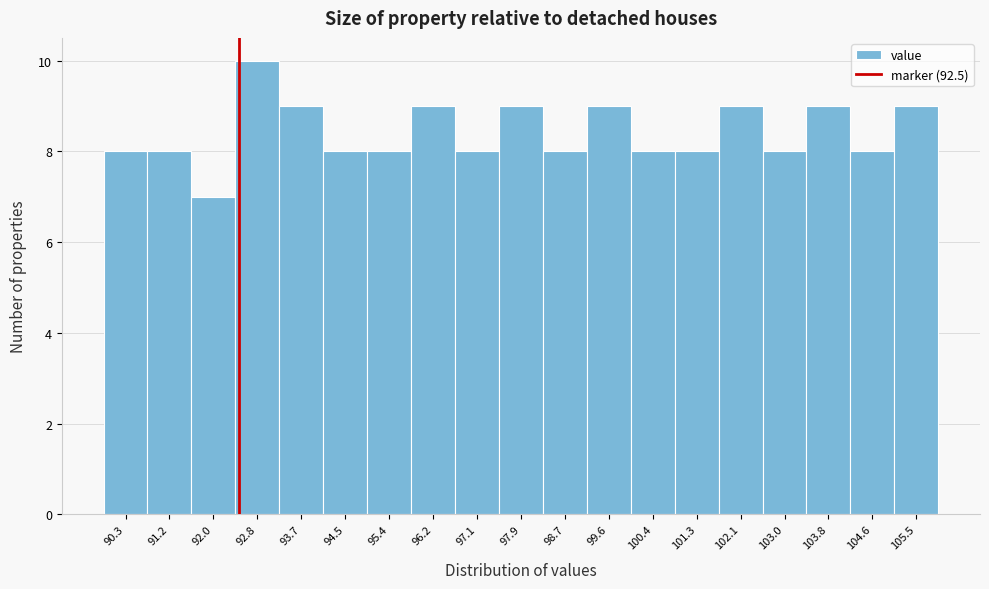

Reading left to right, transcribe this chart: for each bar, give the range it covers on the x-axis and its height. Neither the bar edges nor the heights are printed on the chart, so give them approximately, as read against the axes.

89.9 to 90.7: 8
90.7 to 91.6: 8
91.6 to 92.4: 7
92.4 to 93.3: 10
93.3 to 94.1: 9
94.1 to 95.0: 8
95.0 to 95.8: 8
95.8 to 96.6: 9
96.6 to 97.5: 8
97.5 to 98.3: 9
98.3 to 99.2: 8
99.2 to 100.0: 9
100.0 to 100.8: 8
100.8 to 101.7: 8
101.7 to 102.5: 9
102.5 to 103.4: 8
103.4 to 104.2: 9
104.2 to 105.1: 8
105.1 to 105.9: 9